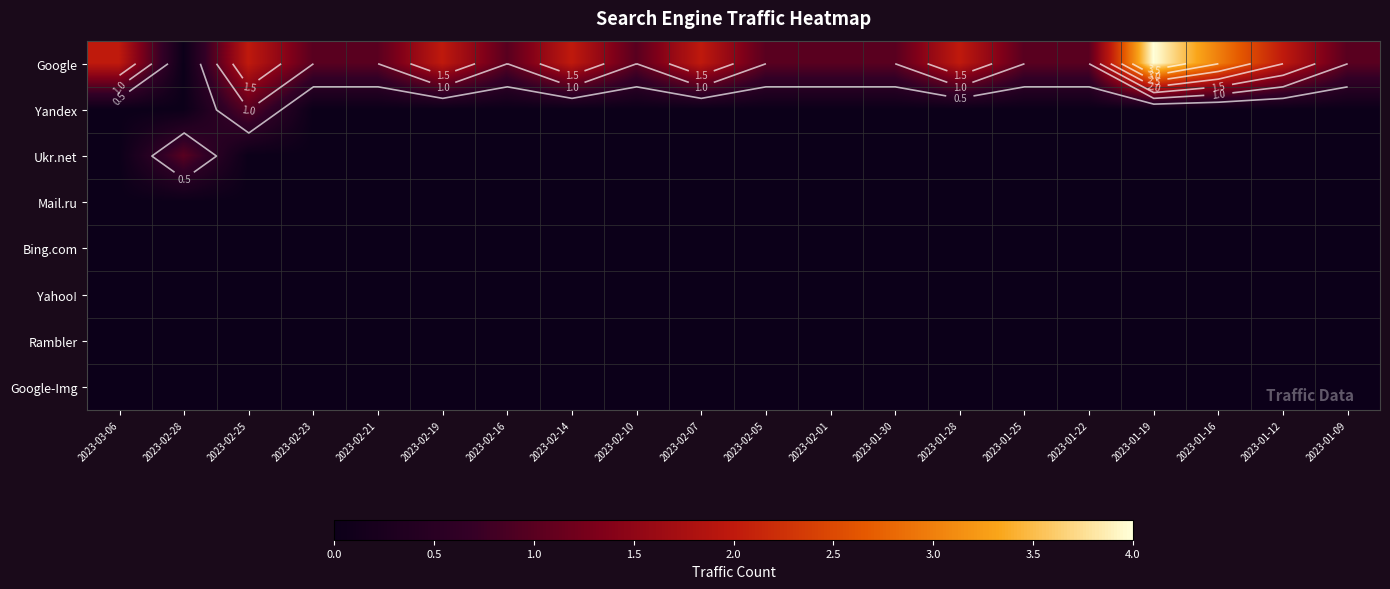

Which series changed the most between 2023-02-01 and 2023-01-12?

Google